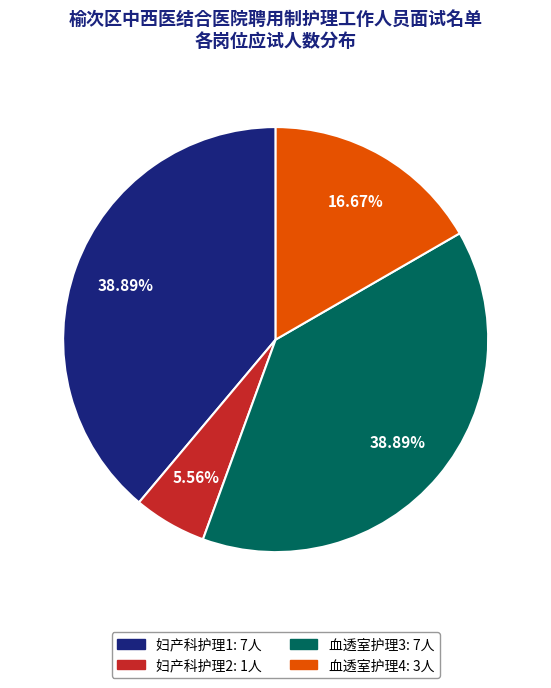

Between 血透室护理4 and 血透室护理3, which is larger?

血透室护理3